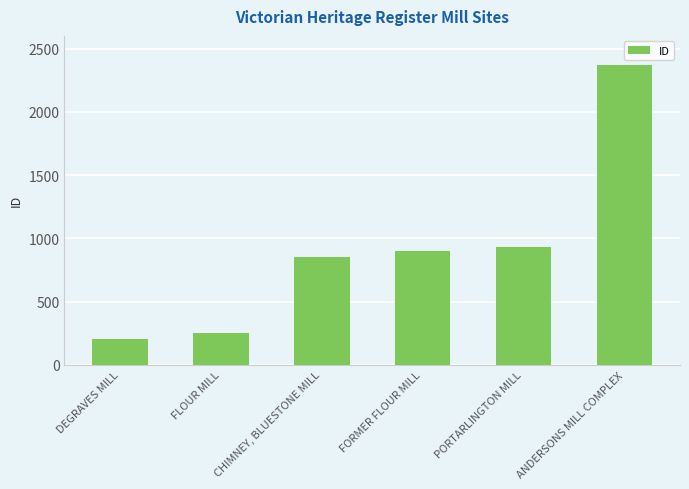

True or false: the data shows 249 at FLOUR MILL.

True